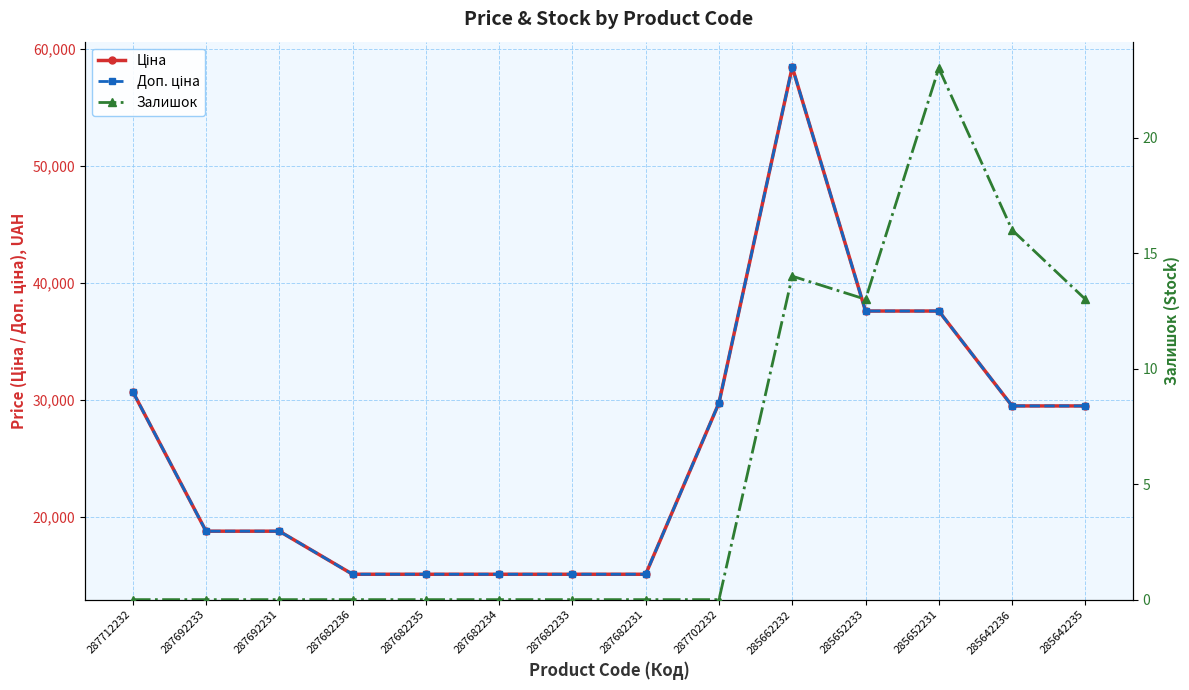

In Ціна, how many points are higher than both neighbors (excluding endpoints)?

1